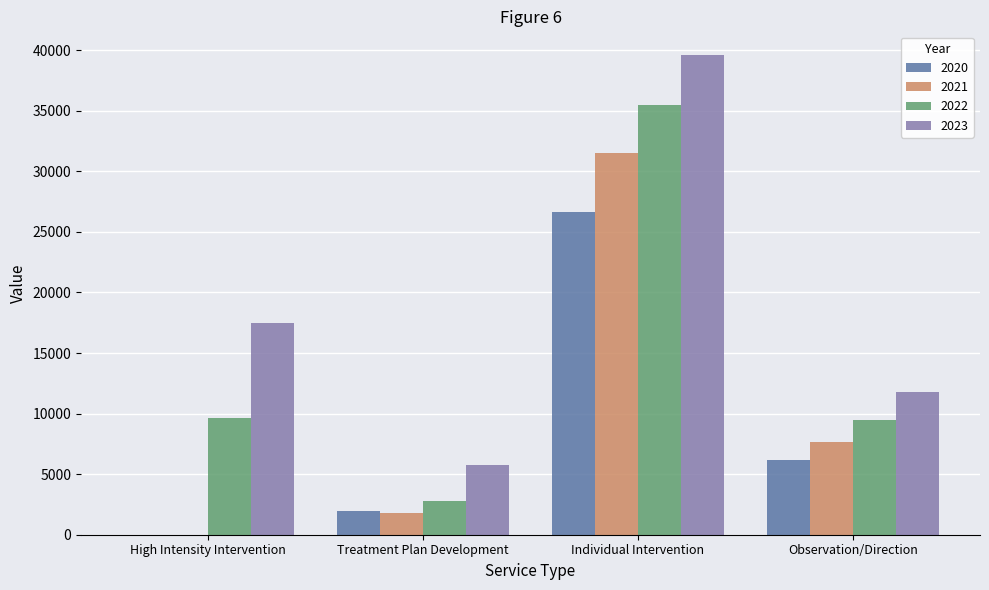

What is the sum of all 2023 values?

74569.8